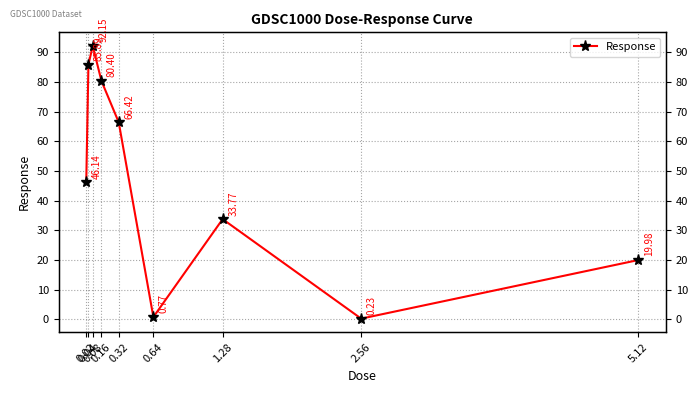

Reading right to left, what are all the values shown in this chart?

20.0	0.2	33.8	0.8	66.4	80.4	92.2	85.9	46.1